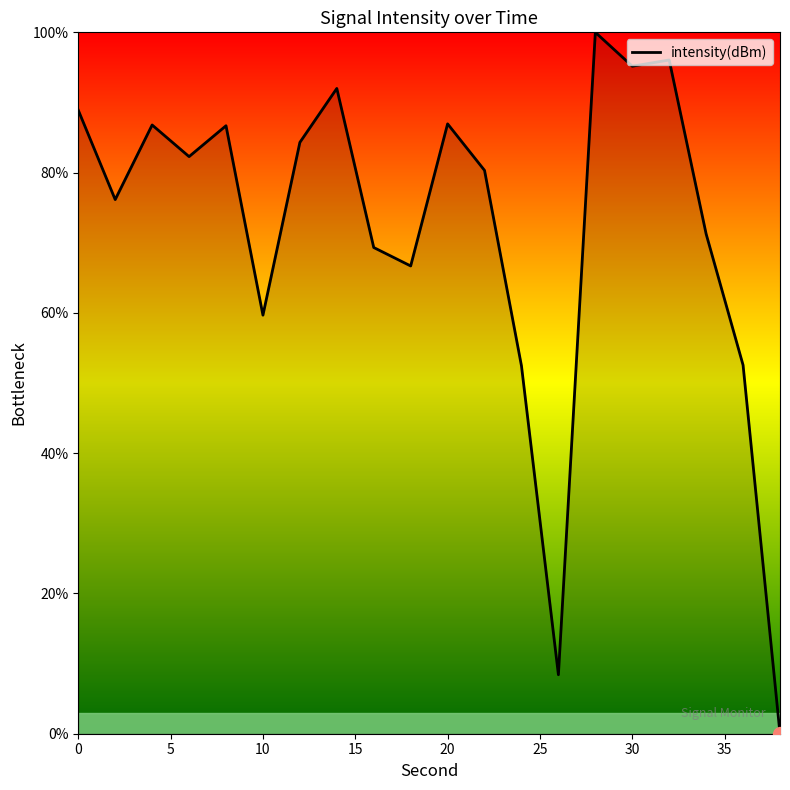

What is the greatest value displayed?

100.0